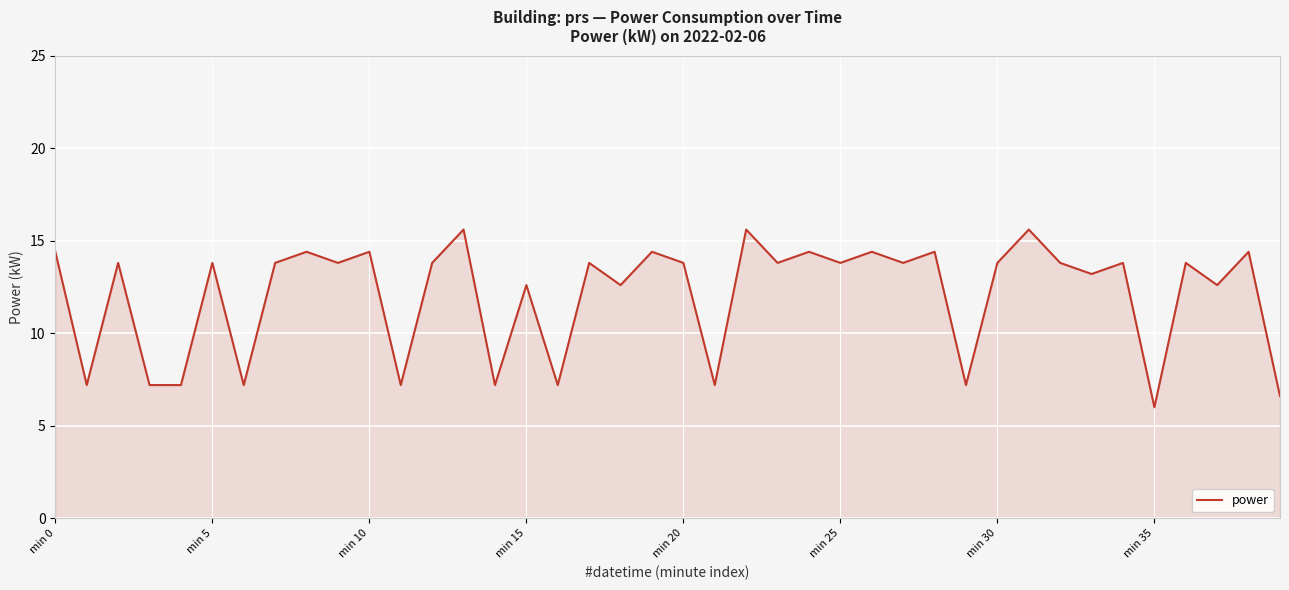

How many interior local peaks (higher than both neighbors) does the data have?

16